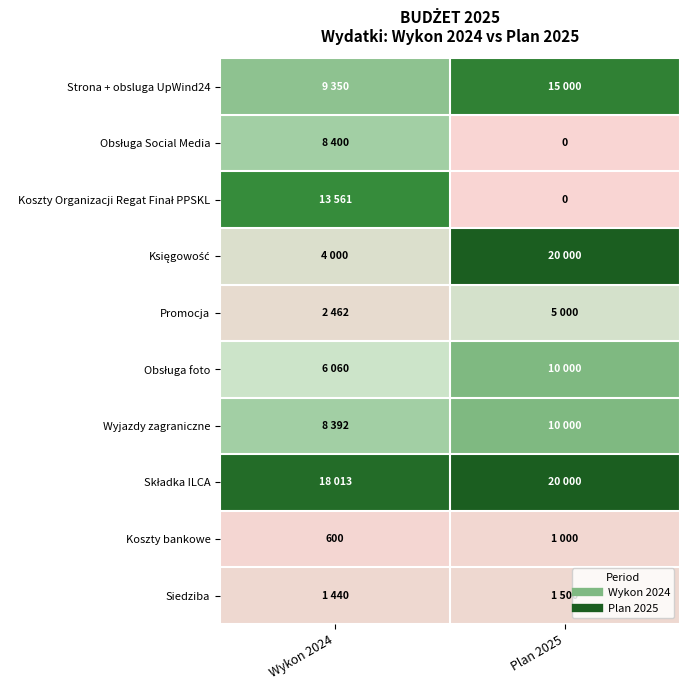

What is the difference between the Wyjazdy zagraniczne values at Plan 2025 and Wykon 2024?

1608